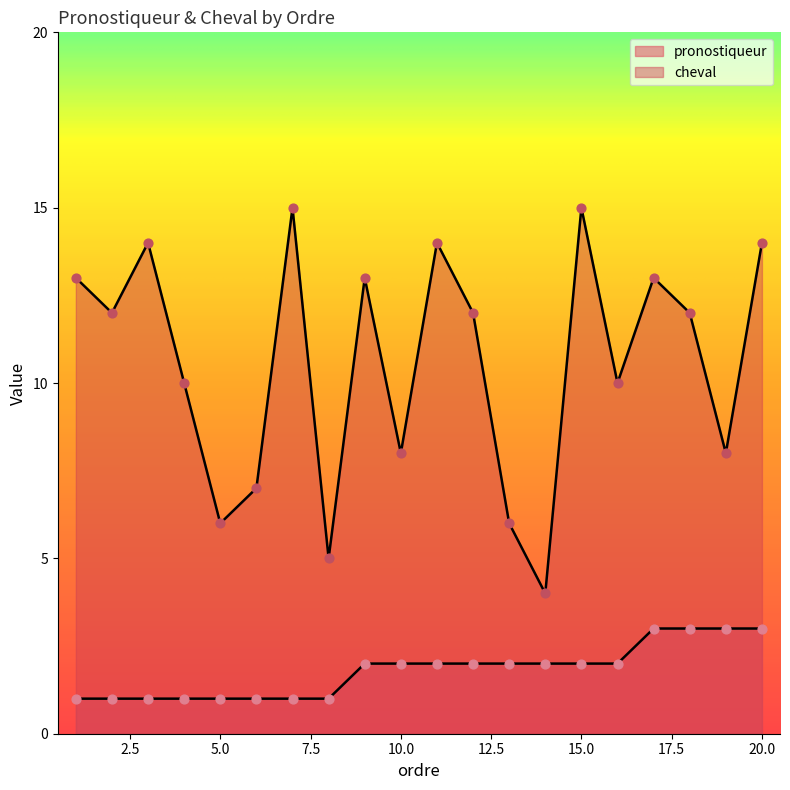

Is the value of cheval at 3 greater than the value of pronostiqueur at 11?

Yes